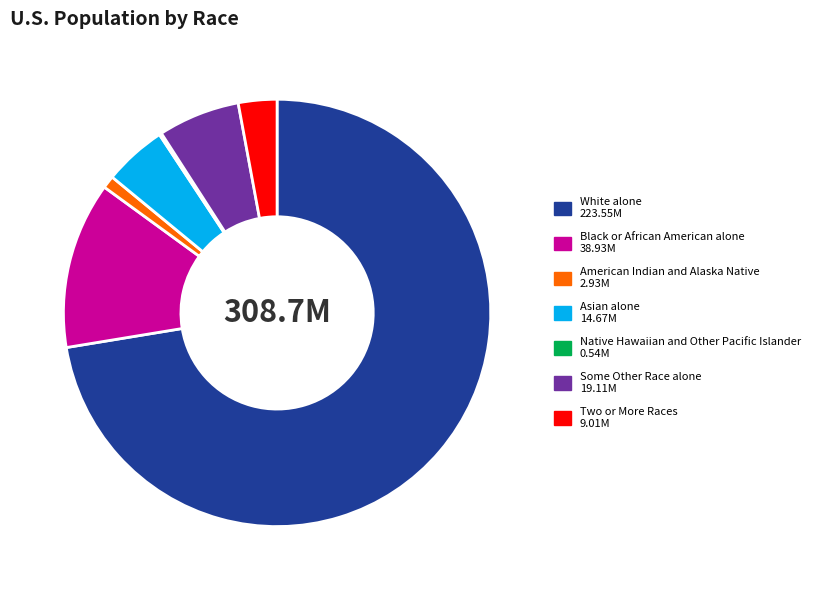

Approximately how many times larger is the value at Asian alone compared to Some Other Race alone?

0.8